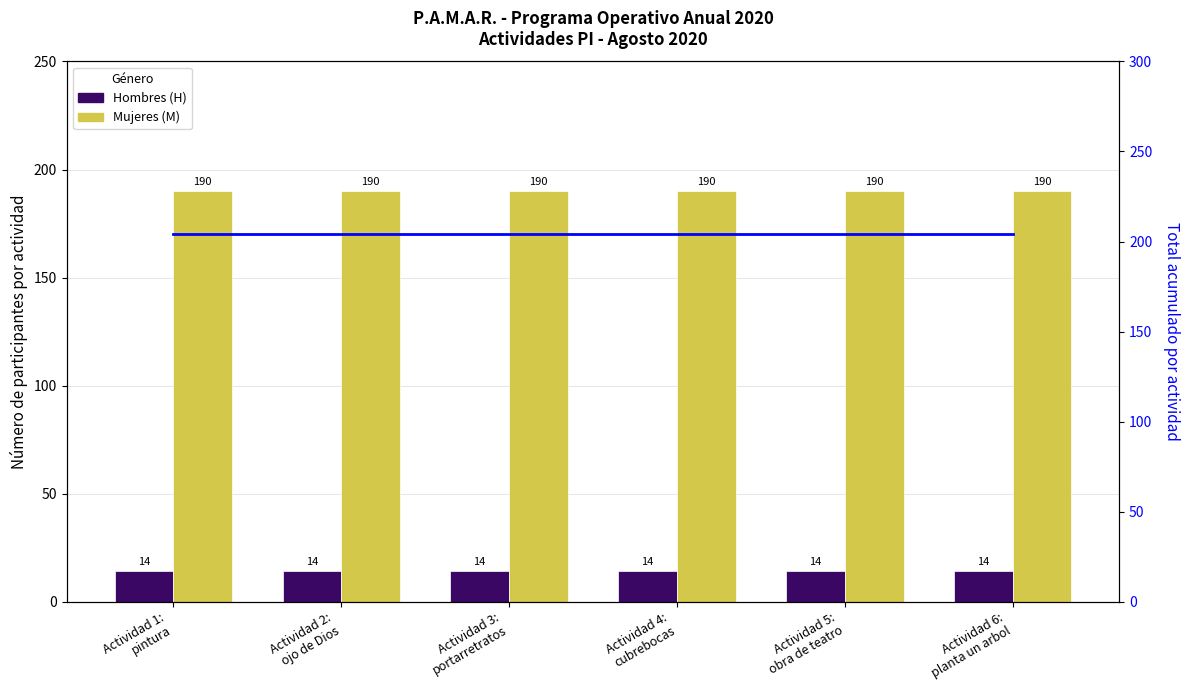

What is the sum of the Mujeres (M) values at Actividad 5:
obra de teatro and Actividad 2:
ojo de Dios?

380